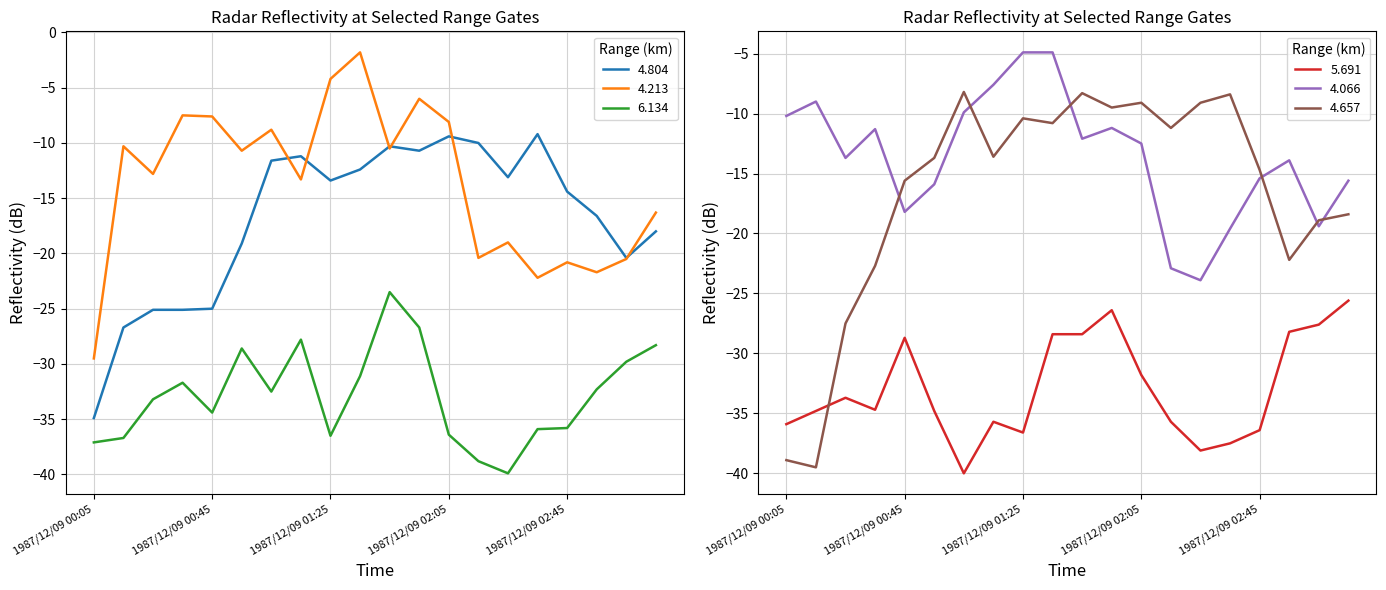

Where does the 4.066 series first go above -12?

1987/12/09 00:05